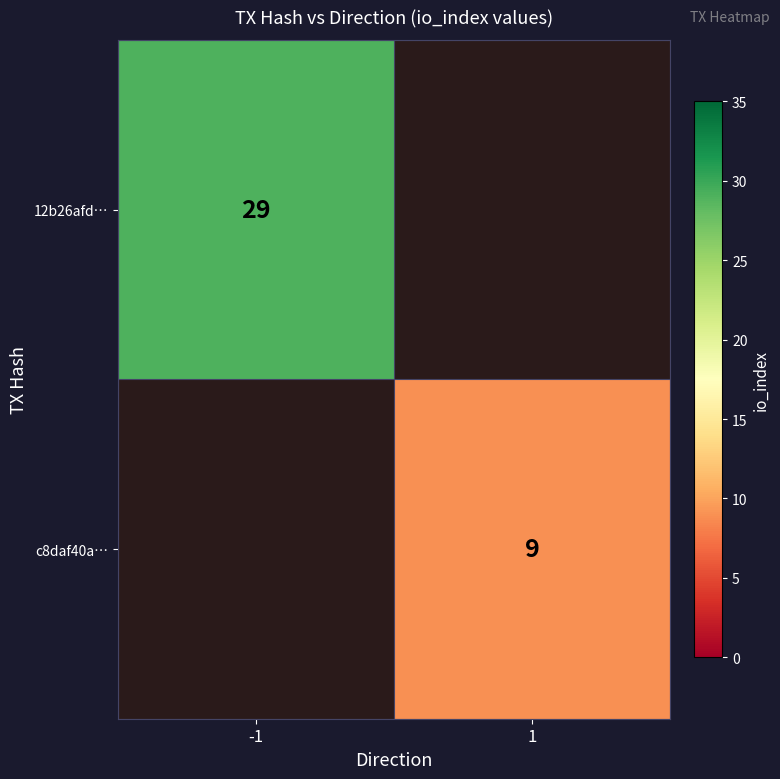

Is it true that c8daf40a… equals 9 at 1?

True